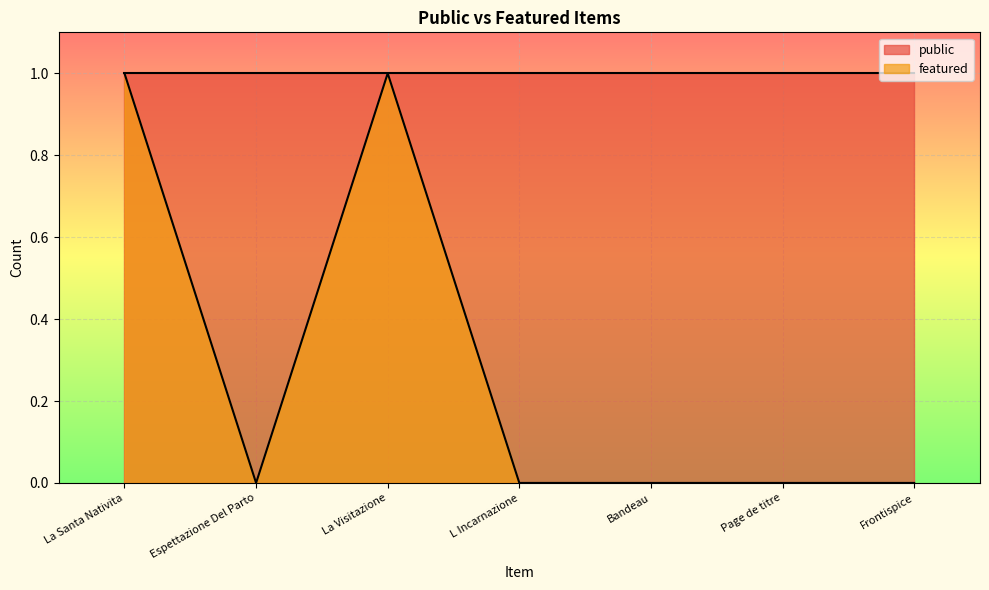

Which has a higher value, La Santa Nativita or Bandeau?

La Santa Nativita